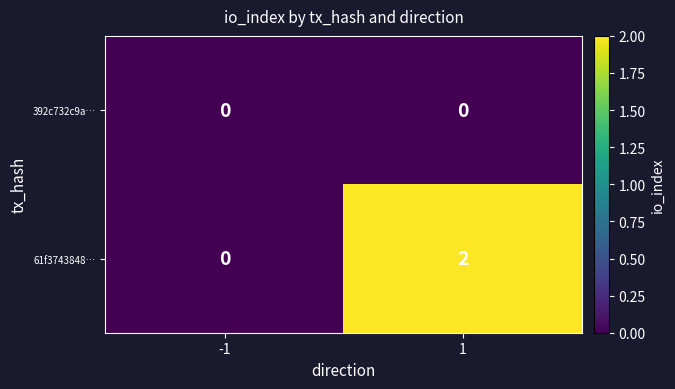

Is it true that 61f3743848… equals -1 at -1?

False